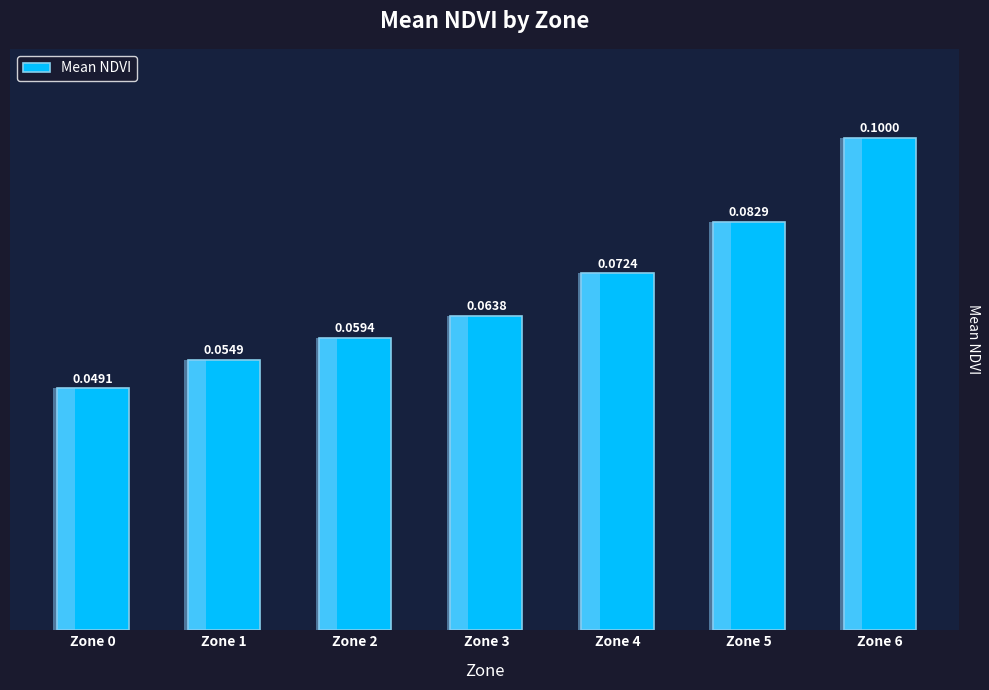

Reading left to right, list all the values displayed in this chart.

0.0	0.1	0.1	0.1	0.1	0.1	0.1